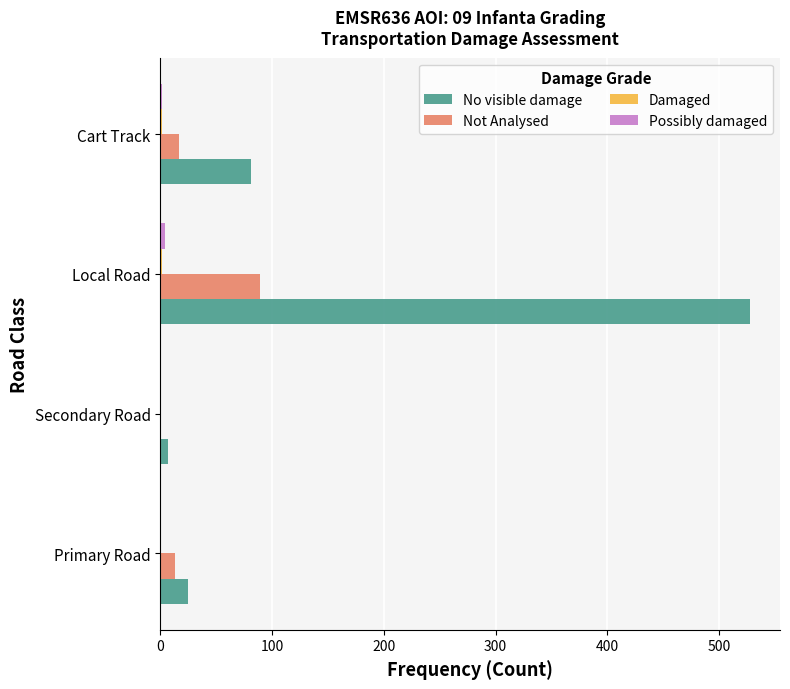

At which category is the sum across all series the highest?

Local Road